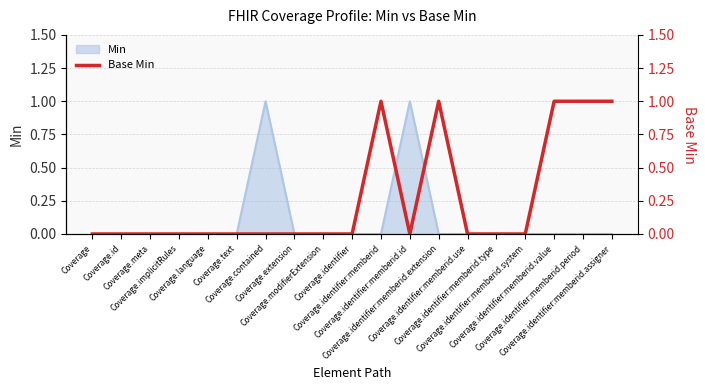

What is the label of the 10th point from the right?

Coverage.identifier